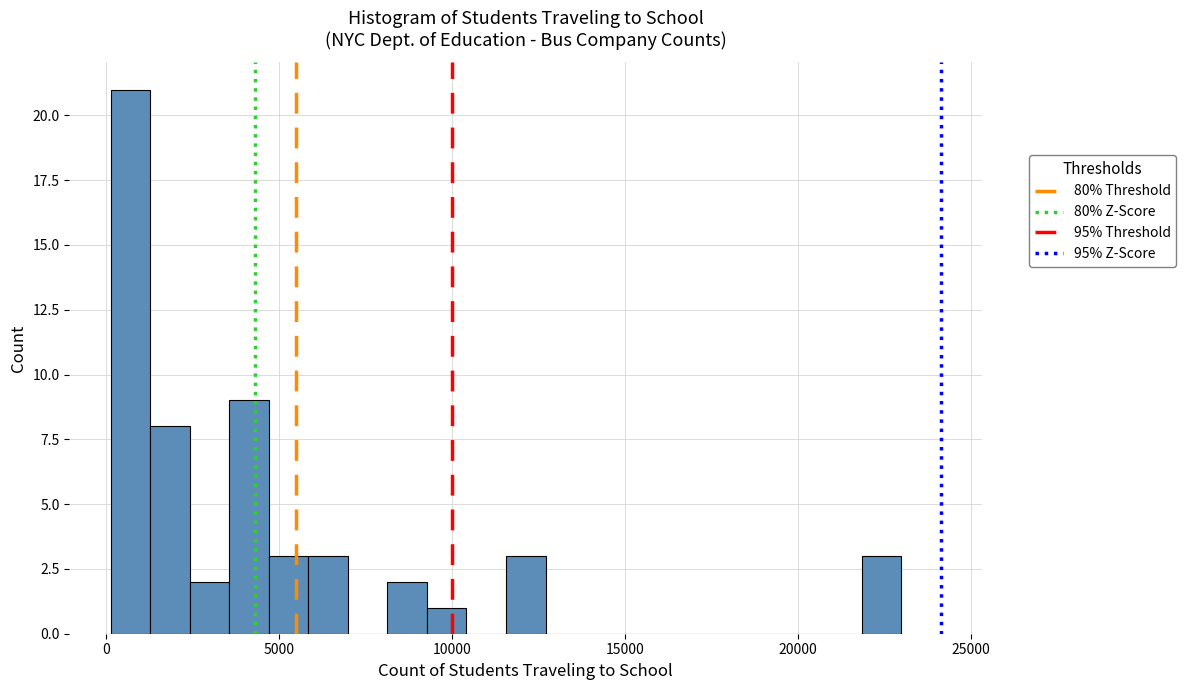

Around what value on the x-axis is the tallest bar? Give the approximate position of its centre, as read against the axis.

500